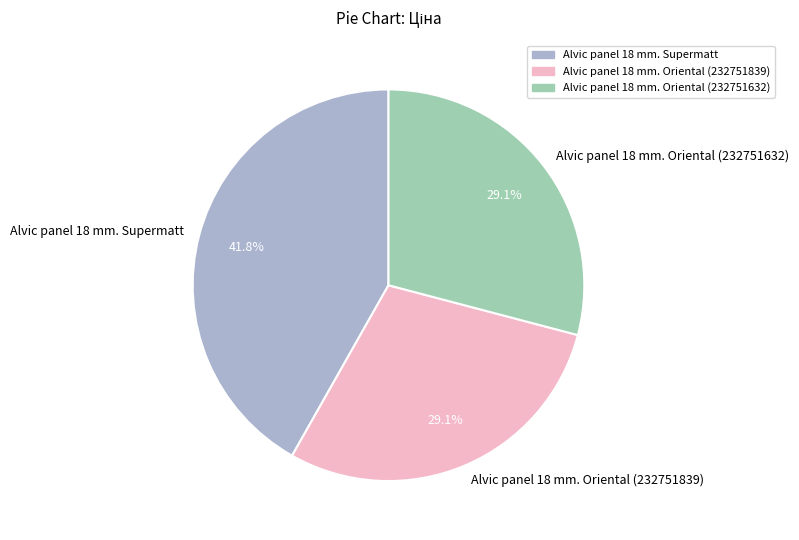

To the nearest percent, what is the combined percentage of Alvic panel 18 mm. Oriental (232751839) and Alvic panel 18 mm. Supermatt?

71%